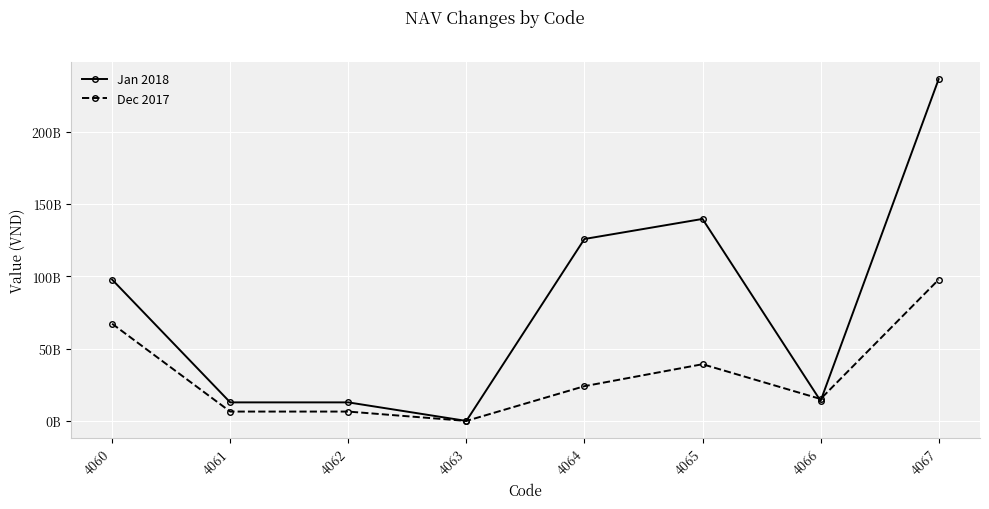

Where does the Jan 2018 series first go above 97706358825?

4064